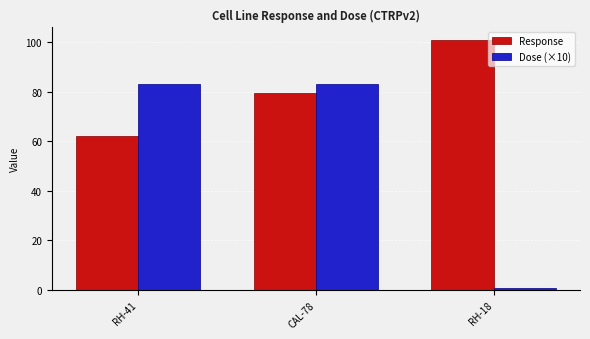

List the series in order of their overall mean, lowest first.

Dose (×10), Response